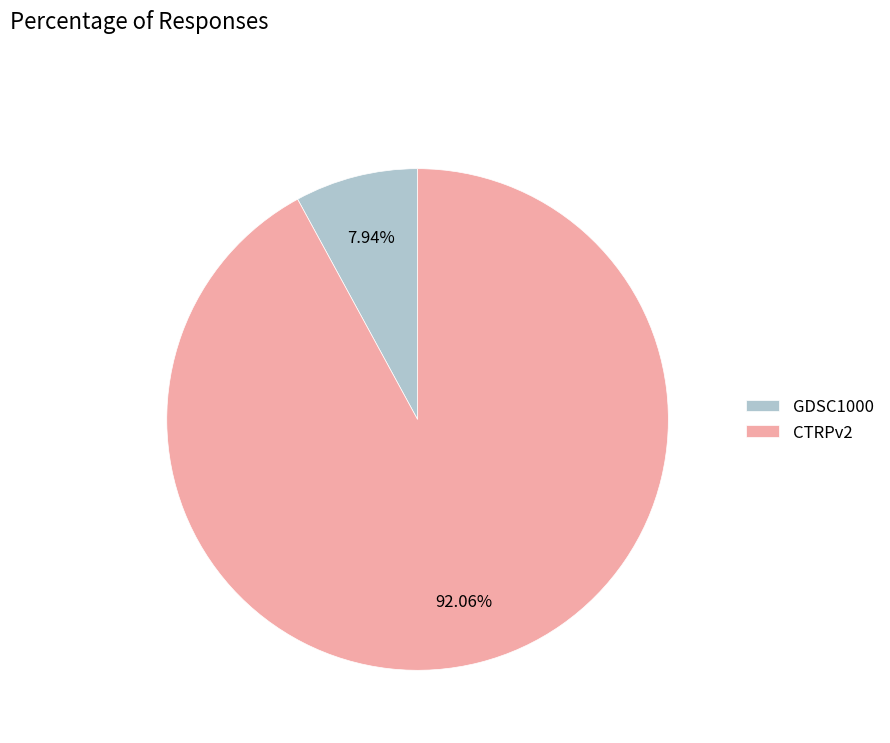

What is the smallest slice in the pie chart?

GDSC1000